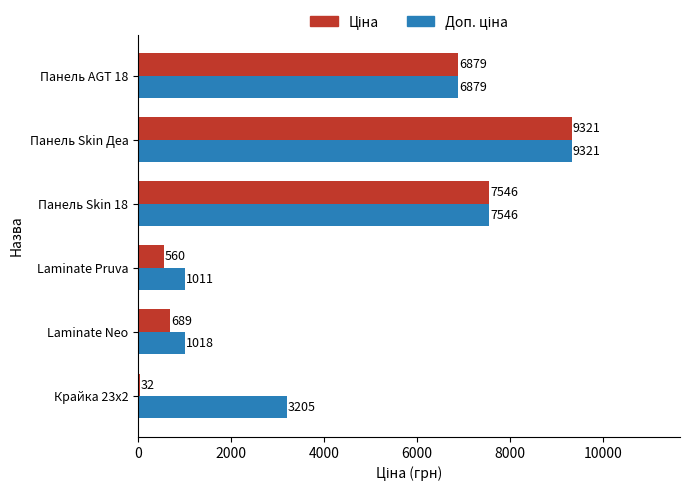

What is the maximum value shown in the chart?

9321.4